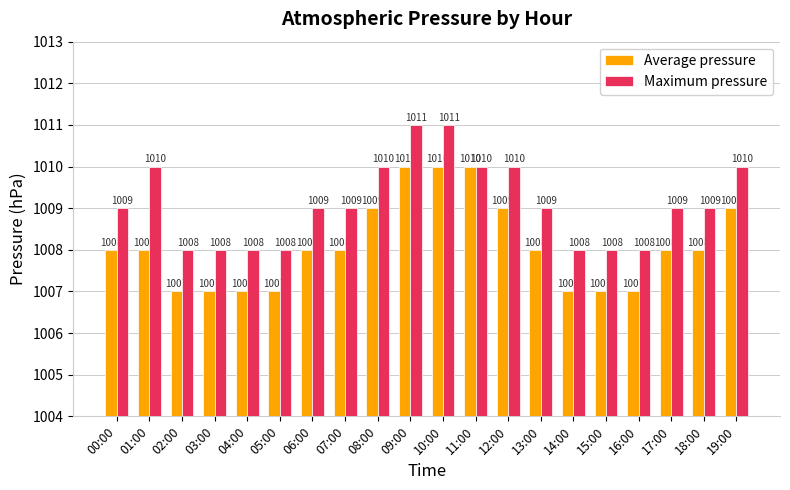

List the series in order of their peak value, lowest first.

Average pressure, Maximum pressure